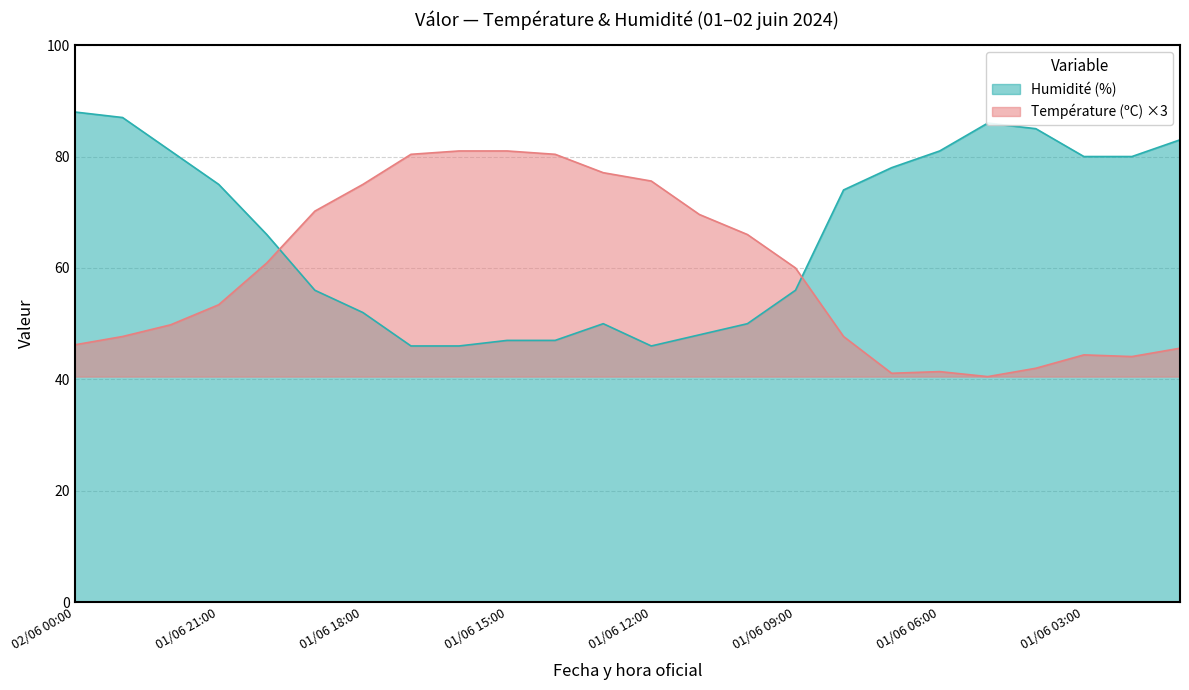

At which label does Humidité (%) first exceed 74?

02/06 00:00